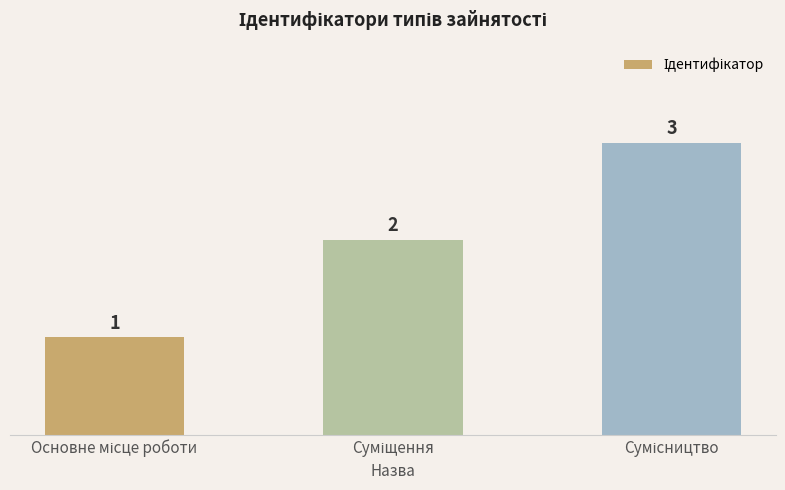

What is the value of the 2nd bar from the left?

2